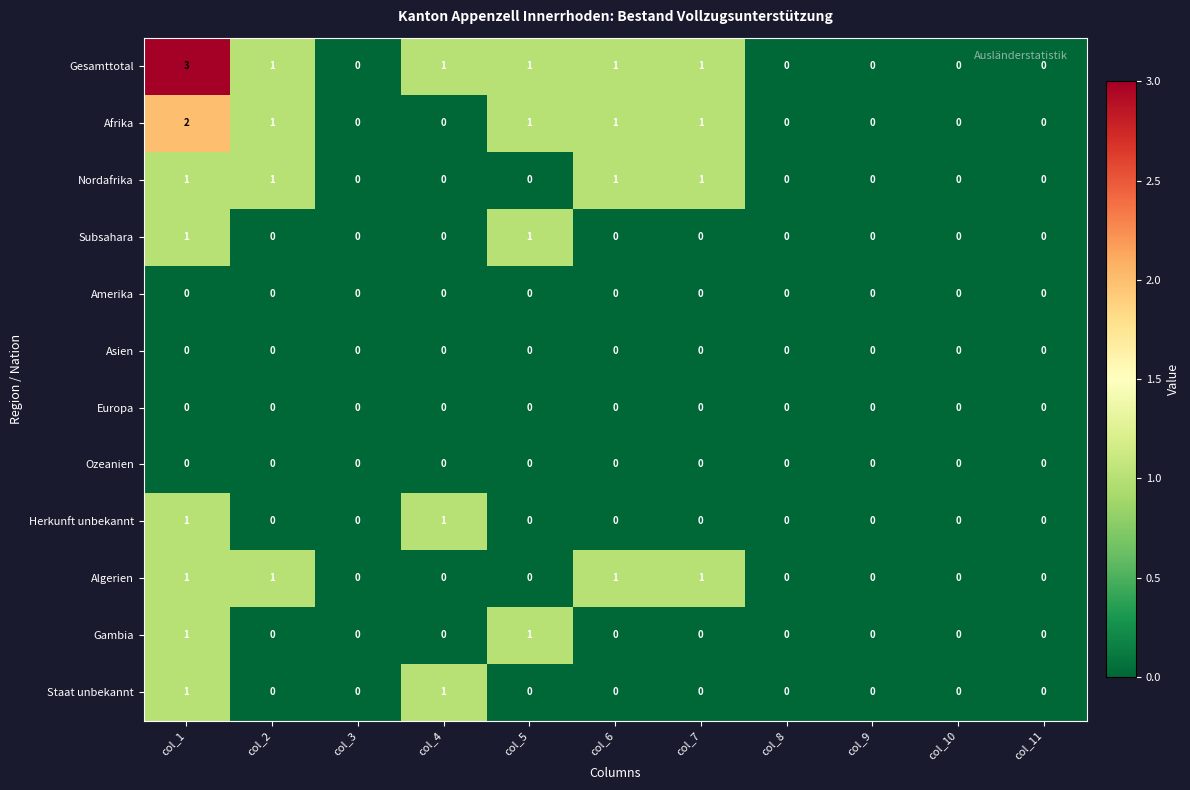

What is the sum of all Algerien values?

4